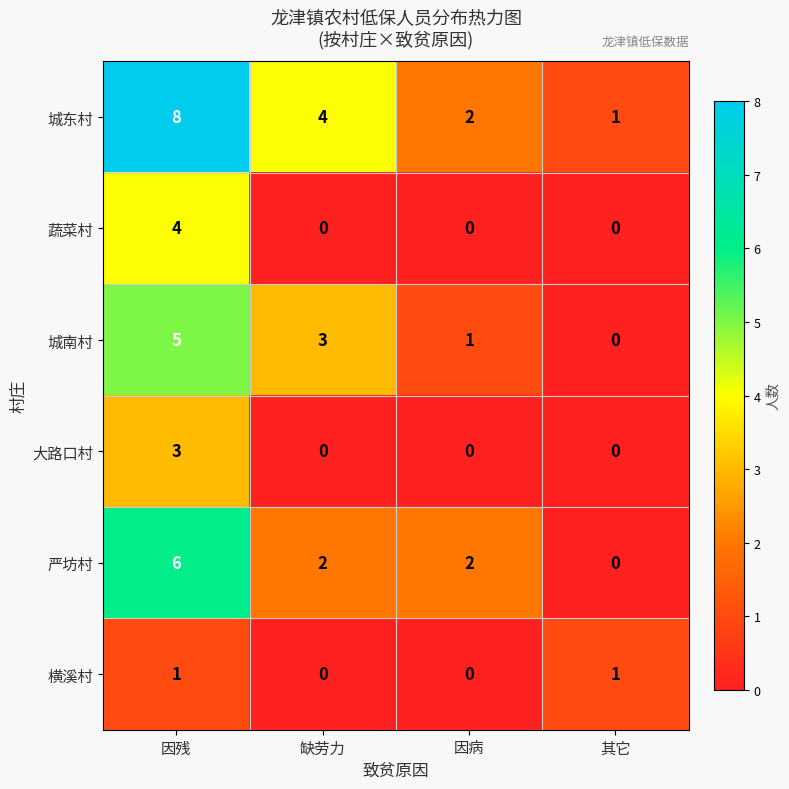

Reading left to right, list all the values displayed in this chart.

城东村: 因残=8	缺劳力=4	因病=2	其它=1
蔬菜村: 因残=4	缺劳力=0	因病=0	其它=0
城南村: 因残=5	缺劳力=3	因病=1	其它=0
大路口村: 因残=3	缺劳力=0	因病=0	其它=0
严坊村: 因残=6	缺劳力=2	因病=2	其它=0
横溪村: 因残=1	缺劳力=0	因病=0	其它=1